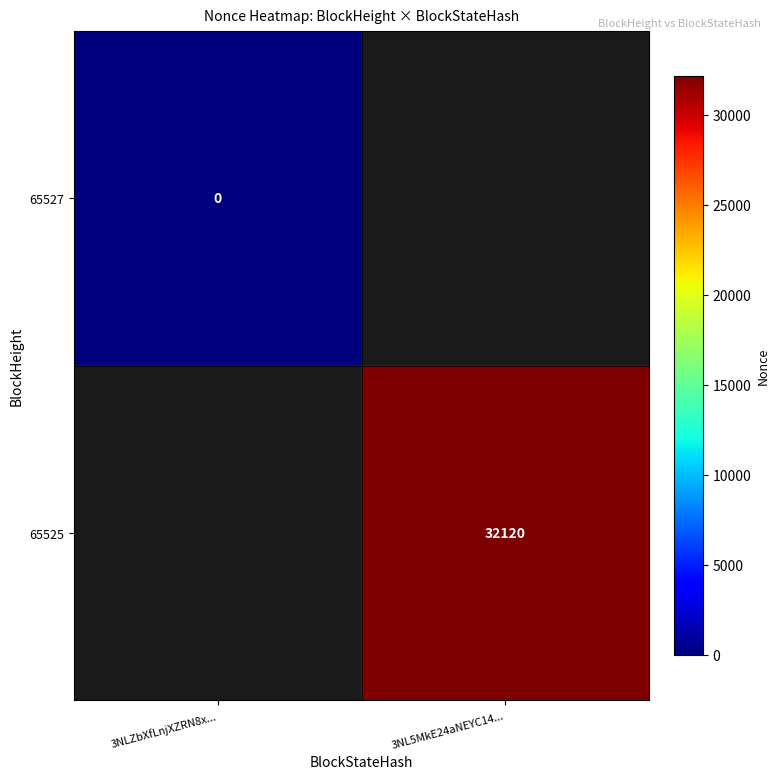

Is it true that 65525 equals 32120 at 3NL5MkE24aNEYC14...?

True